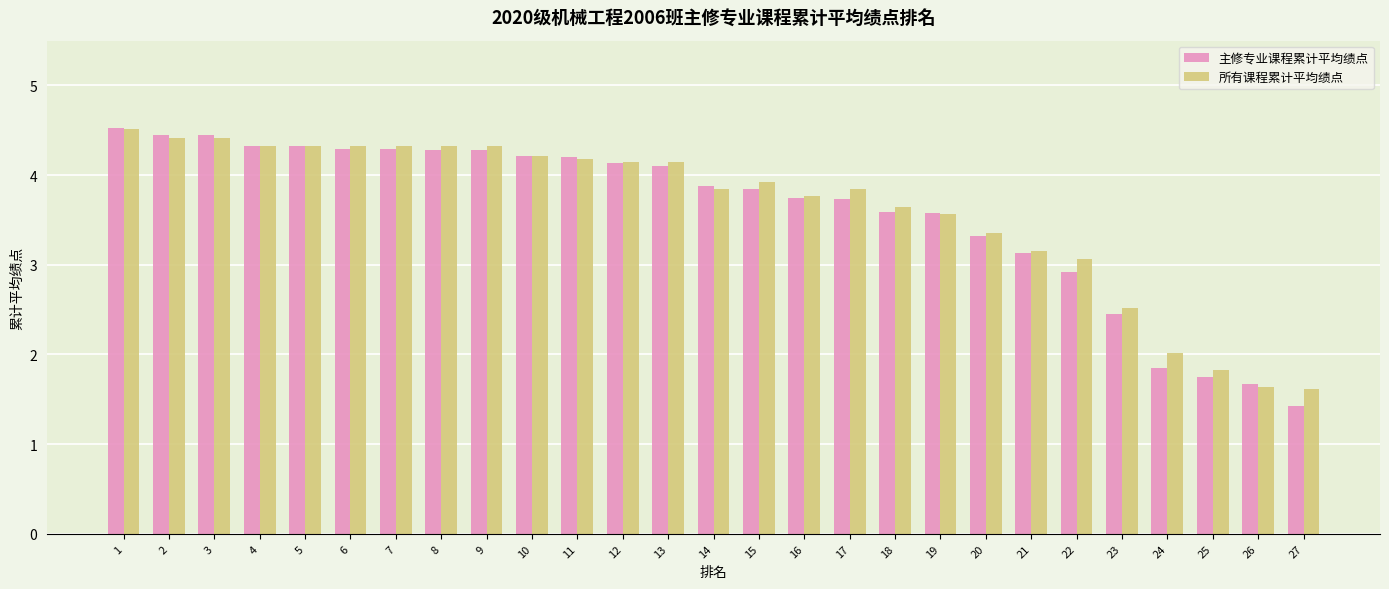

The value of 所有课程累计平均绩点 at 19 is 4.9. True or false?

False